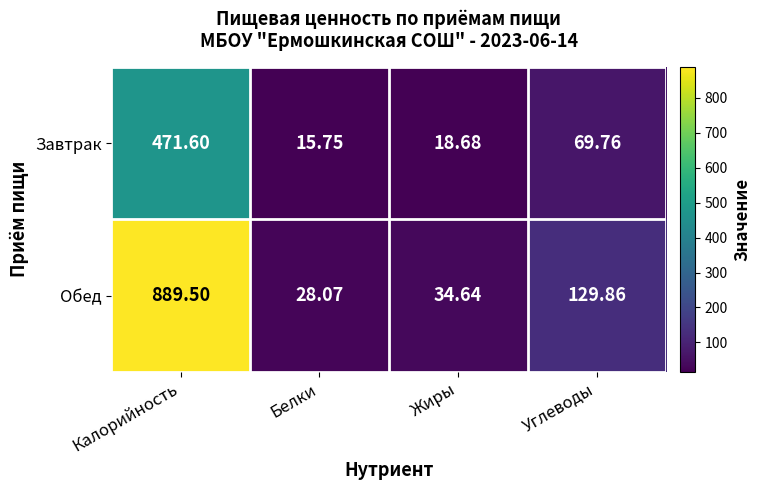

Between Белки and Жиры, which series saw the biggest shift?

Обед